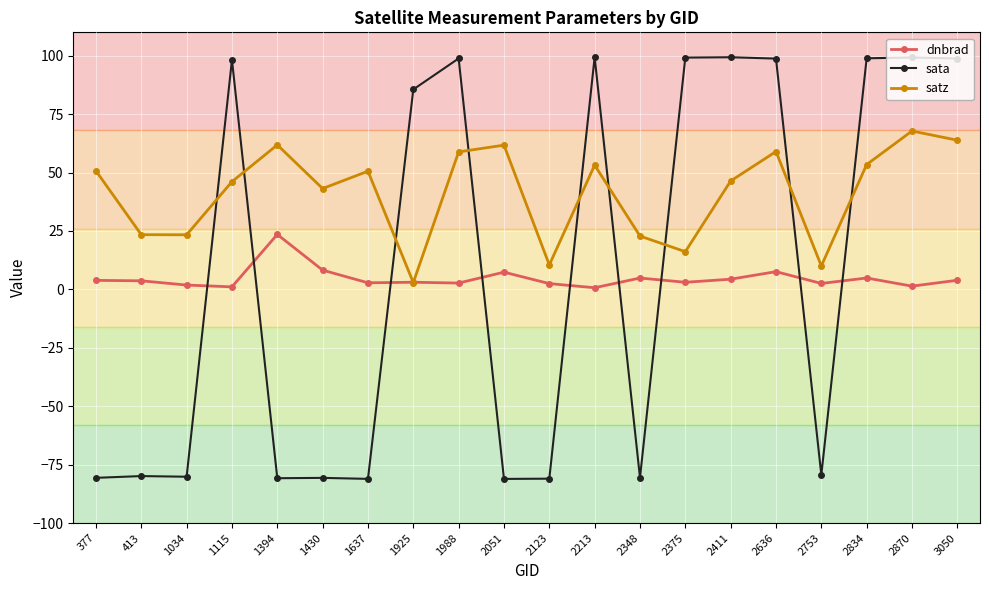

Where do sata and dnbrad first cross each other?

1034 and 1115